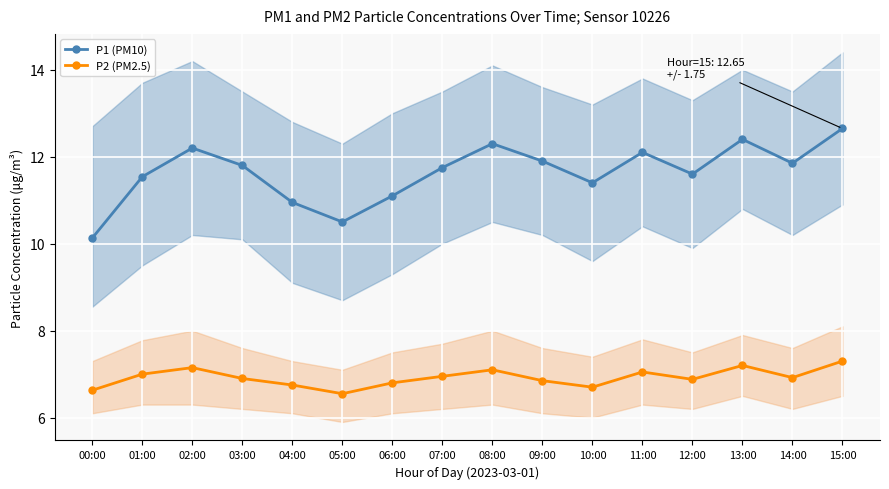

At which label does P1 (PM10) reach its peak?

15:00